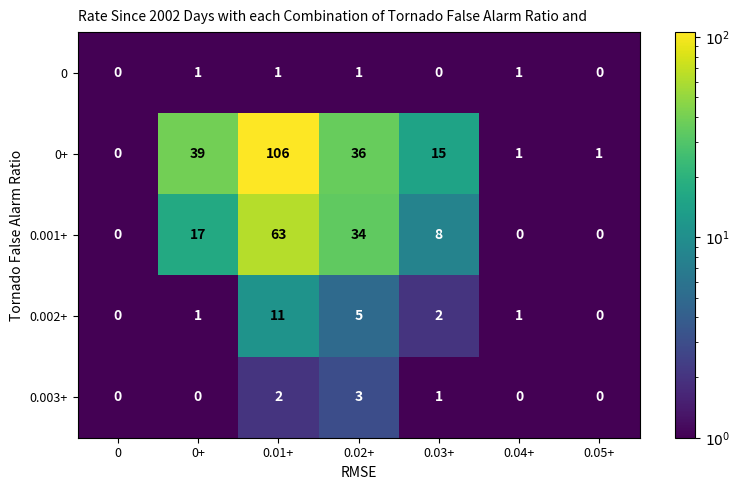

Between 0 and 0+, which series saw the biggest shift?

0+